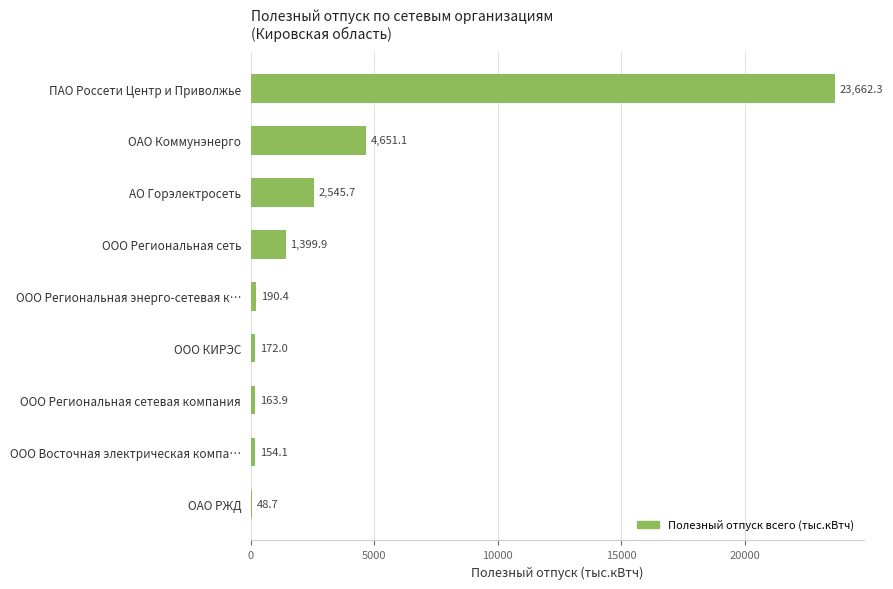

What is the greatest value displayed?

23662.3